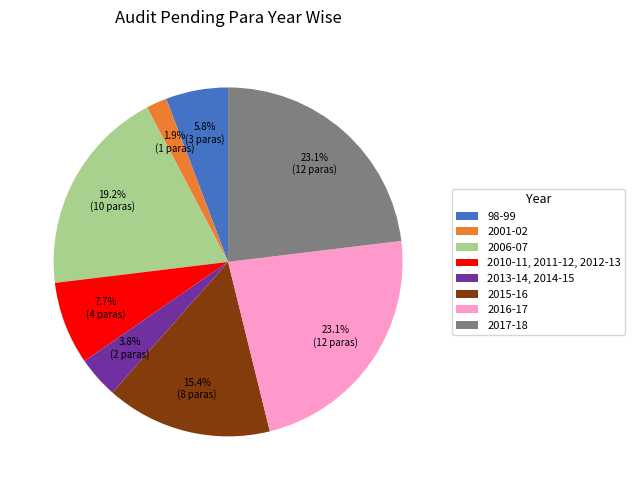

What is the ratio of the value at 2006-07 to the value at 2017-18?

0.8